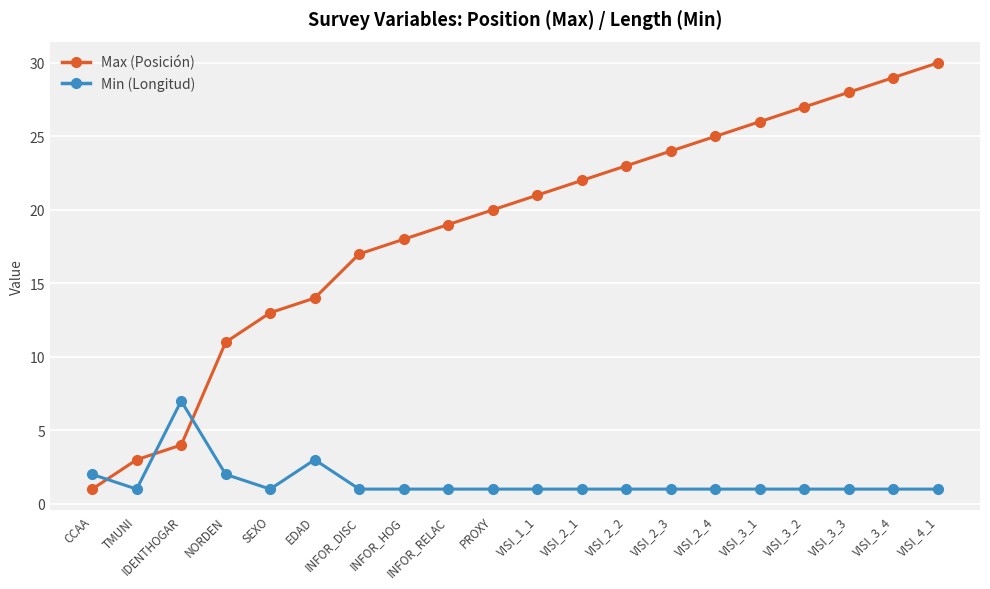

How many Min (Longitud) values are between 1 and 2?

18